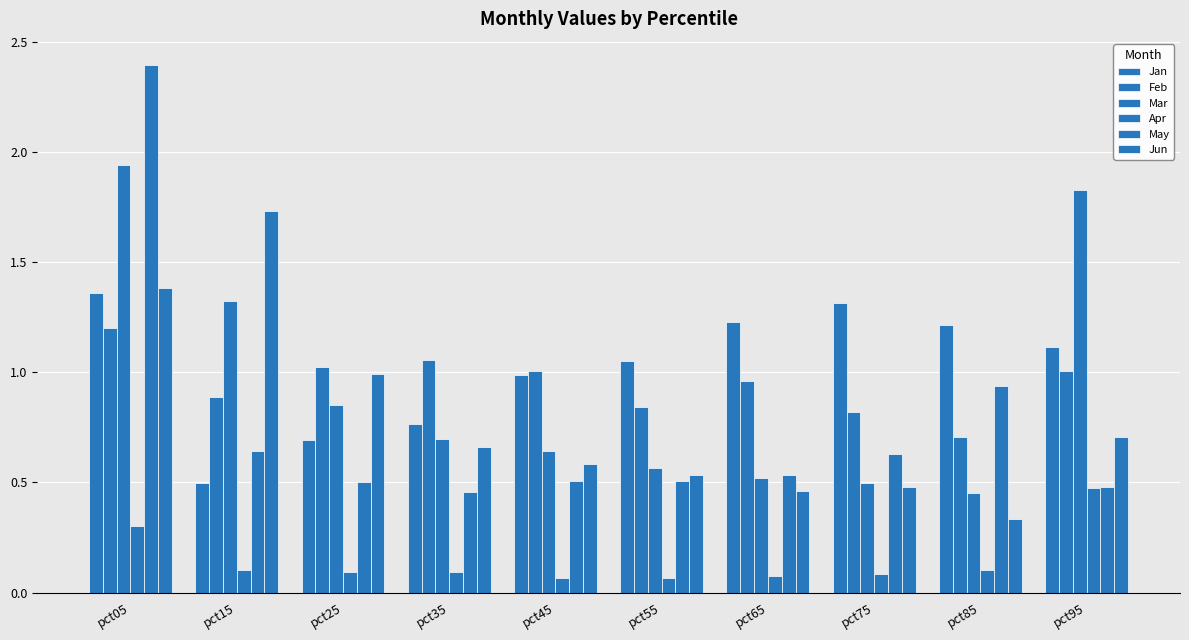

Does the chart contain stacked bars?

No